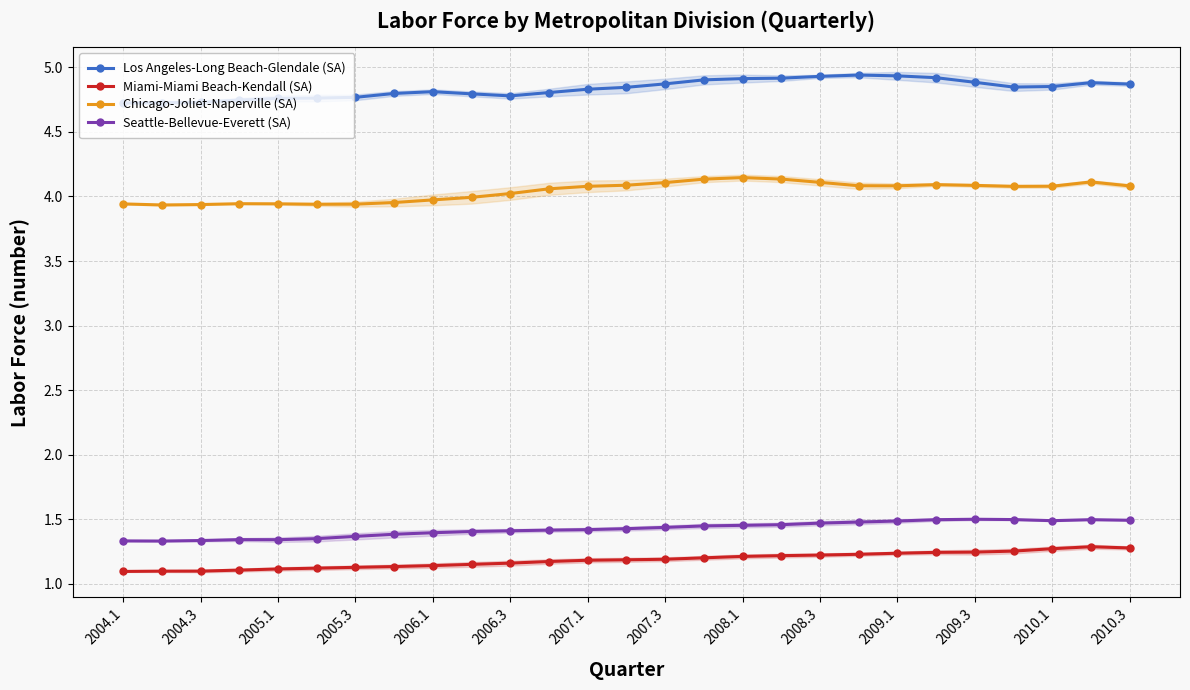

The Chicago-Joliet-Naperville (SA) series shows 1.3 at 2007.1. True or false?

False